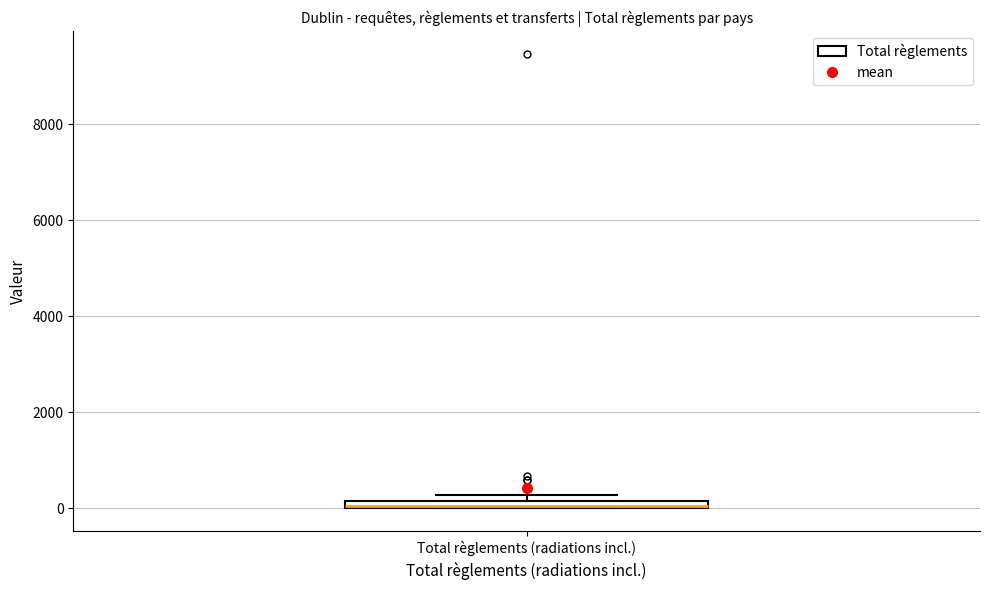

Where is the upper edge of the box for Total règlements (radiations incl.) on the y-axis? The values are not printed on the chart, so give them approximately, as read against the axis.

200